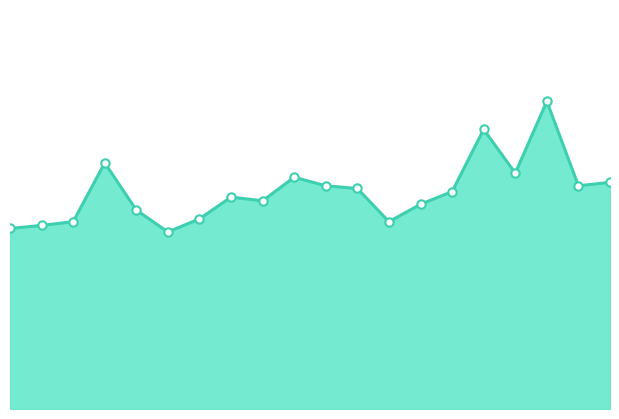

Does the chart have visible grid lines?

No